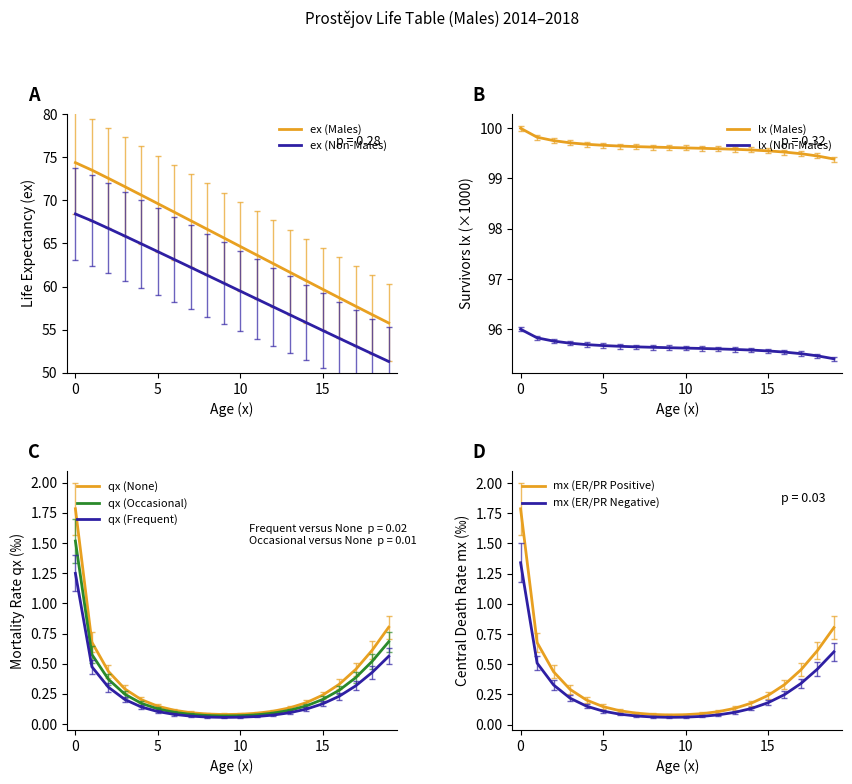

At how many categories does at least one series exceed 73?

20